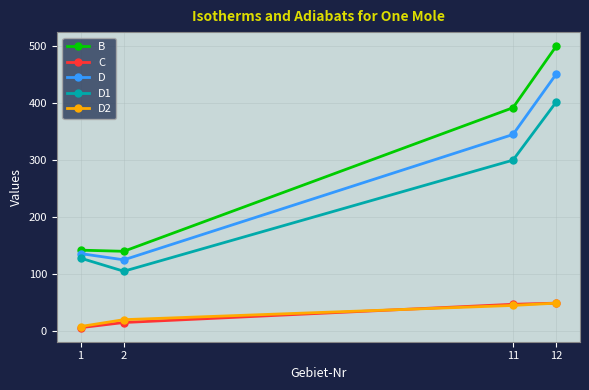

Which series has the largest total across all categories?

B